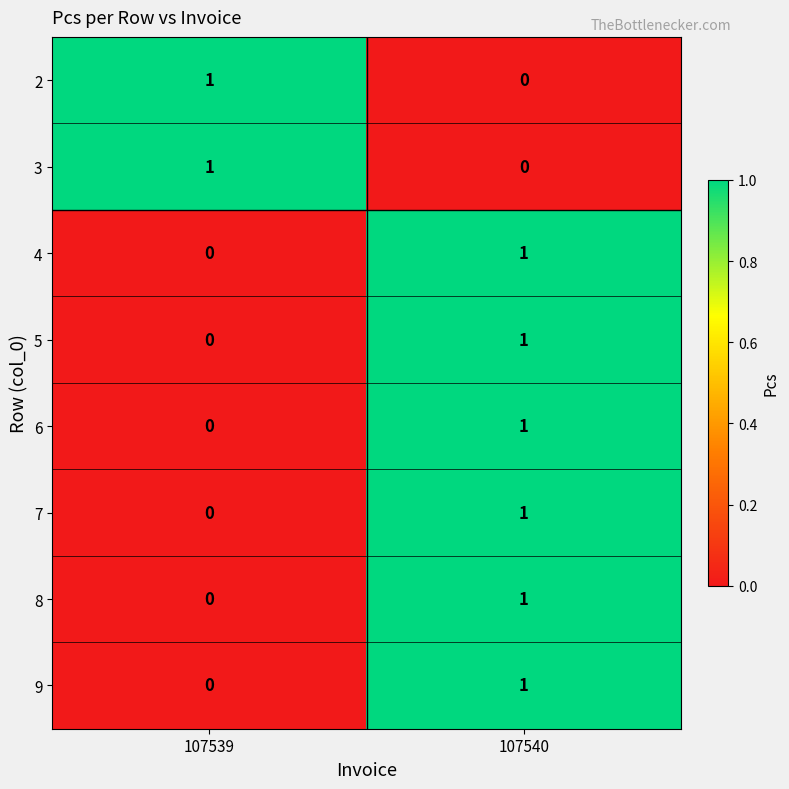

The 7 series shows 0 at 107539. True or false?

True